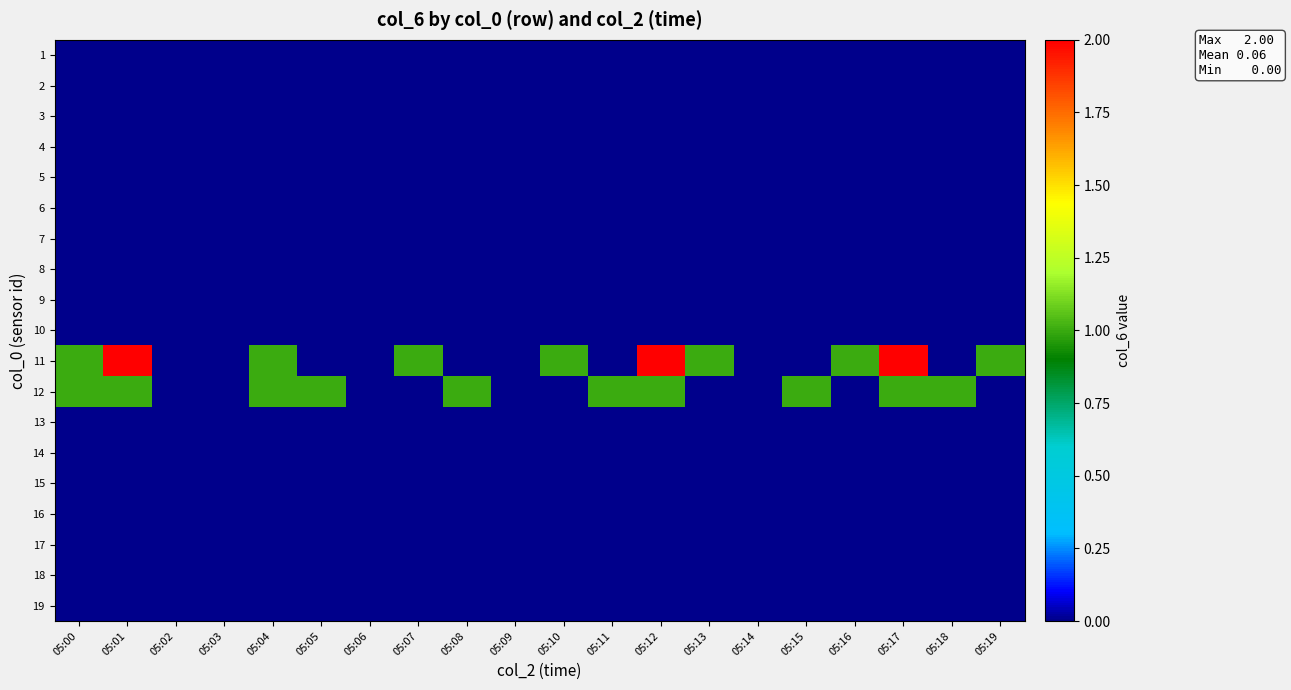

Reading left to right, transcribe all the data shown in this chart.

1: 05:00=0	05:01=0	05:02=0	05:03=0	05:04=0	05:05=0	05:06=0	05:07=0	05:08=0	05:09=0	05:10=0	05:11=0	05:12=0	05:13=0	05:14=0	05:15=0	05:16=0	05:17=0	05:18=0	05:19=0
2: 05:00=0	05:01=0	05:02=0	05:03=0	05:04=0	05:05=0	05:06=0	05:07=0	05:08=0	05:09=0	05:10=0	05:11=0	05:12=0	05:13=0	05:14=0	05:15=0	05:16=0	05:17=0	05:18=0	05:19=0
3: 05:00=0	05:01=0	05:02=0	05:03=0	05:04=0	05:05=0	05:06=0	05:07=0	05:08=0	05:09=0	05:10=0	05:11=0	05:12=0	05:13=0	05:14=0	05:15=0	05:16=0	05:17=0	05:18=0	05:19=0
4: 05:00=0	05:01=0	05:02=0	05:03=0	05:04=0	05:05=0	05:06=0	05:07=0	05:08=0	05:09=0	05:10=0	05:11=0	05:12=0	05:13=0	05:14=0	05:15=0	05:16=0	05:17=0	05:18=0	05:19=0
5: 05:00=0	05:01=0	05:02=0	05:03=0	05:04=0	05:05=0	05:06=0	05:07=0	05:08=0	05:09=0	05:10=0	05:11=0	05:12=0	05:13=0	05:14=0	05:15=0	05:16=0	05:17=0	05:18=0	05:19=0
6: 05:00=0	05:01=0	05:02=0	05:03=0	05:04=0	05:05=0	05:06=0	05:07=0	05:08=0	05:09=0	05:10=0	05:11=0	05:12=0	05:13=0	05:14=0	05:15=0	05:16=0	05:17=0	05:18=0	05:19=0
7: 05:00=0	05:01=0	05:02=0	05:03=0	05:04=0	05:05=0	05:06=0	05:07=0	05:08=0	05:09=0	05:10=0	05:11=0	05:12=0	05:13=0	05:14=0	05:15=0	05:16=0	05:17=0	05:18=0	05:19=0
8: 05:00=0	05:01=0	05:02=0	05:03=0	05:04=0	05:05=0	05:06=0	05:07=0	05:08=0	05:09=0	05:10=0	05:11=0	05:12=0	05:13=0	05:14=0	05:15=0	05:16=0	05:17=0	05:18=0	05:19=0
9: 05:00=0	05:01=0	05:02=0	05:03=0	05:04=0	05:05=0	05:06=0	05:07=0	05:08=0	05:09=0	05:10=0	05:11=0	05:12=0	05:13=0	05:14=0	05:15=0	05:16=0	05:17=0	05:18=0	05:19=0
10: 05:00=0	05:01=0	05:02=0	05:03=0	05:04=0	05:05=0	05:06=0	05:07=0	05:08=0	05:09=0	05:10=0	05:11=0	05:12=0	05:13=0	05:14=0	05:15=0	05:16=0	05:17=0	05:18=0	05:19=0
11: 05:00=1	05:01=2	05:02=0	05:03=0	05:04=1	05:05=0	05:06=0	05:07=1	05:08=0	05:09=0	05:10=1	05:11=0	05:12=2	05:13=1	05:14=0	05:15=0	05:16=1	05:17=2	05:18=0	05:19=1
12: 05:00=1	05:01=1	05:02=0	05:03=0	05:04=1	05:05=1	05:06=0	05:07=0	05:08=1	05:09=0	05:10=0	05:11=1	05:12=1	05:13=0	05:14=0	05:15=1	05:16=0	05:17=1	05:18=1	05:19=0
13: 05:00=0	05:01=0	05:02=0	05:03=0	05:04=0	05:05=0	05:06=0	05:07=0	05:08=0	05:09=0	05:10=0	05:11=0	05:12=0	05:13=0	05:14=0	05:15=0	05:16=0	05:17=0	05:18=0	05:19=0
14: 05:00=0	05:01=0	05:02=0	05:03=0	05:04=0	05:05=0	05:06=0	05:07=0	05:08=0	05:09=0	05:10=0	05:11=0	05:12=0	05:13=0	05:14=0	05:15=0	05:16=0	05:17=0	05:18=0	05:19=0
15: 05:00=0	05:01=0	05:02=0	05:03=0	05:04=0	05:05=0	05:06=0	05:07=0	05:08=0	05:09=0	05:10=0	05:11=0	05:12=0	05:13=0	05:14=0	05:15=0	05:16=0	05:17=0	05:18=0	05:19=0
16: 05:00=0	05:01=0	05:02=0	05:03=0	05:04=0	05:05=0	05:06=0	05:07=0	05:08=0	05:09=0	05:10=0	05:11=0	05:12=0	05:13=0	05:14=0	05:15=0	05:16=0	05:17=0	05:18=0	05:19=0
17: 05:00=0	05:01=0	05:02=0	05:03=0	05:04=0	05:05=0	05:06=0	05:07=0	05:08=0	05:09=0	05:10=0	05:11=0	05:12=0	05:13=0	05:14=0	05:15=0	05:16=0	05:17=0	05:18=0	05:19=0
18: 05:00=0	05:01=0	05:02=0	05:03=0	05:04=0	05:05=0	05:06=0	05:07=0	05:08=0	05:09=0	05:10=0	05:11=0	05:12=0	05:13=0	05:14=0	05:15=0	05:16=0	05:17=0	05:18=0	05:19=0
19: 05:00=0	05:01=0	05:02=0	05:03=0	05:04=0	05:05=0	05:06=0	05:07=0	05:08=0	05:09=0	05:10=0	05:11=0	05:12=0	05:13=0	05:14=0	05:15=0	05:16=0	05:17=0	05:18=0	05:19=0